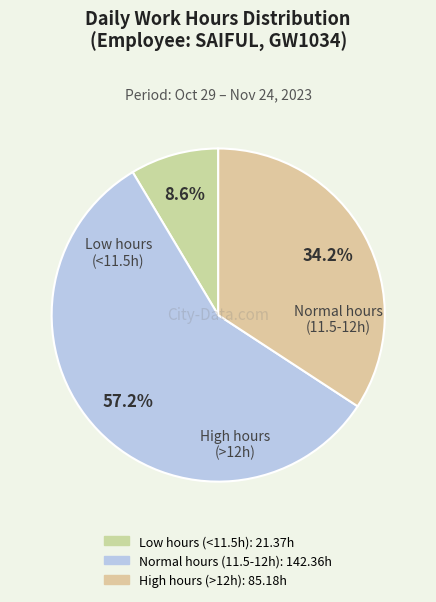

Does any single category account for the majority?

Yes